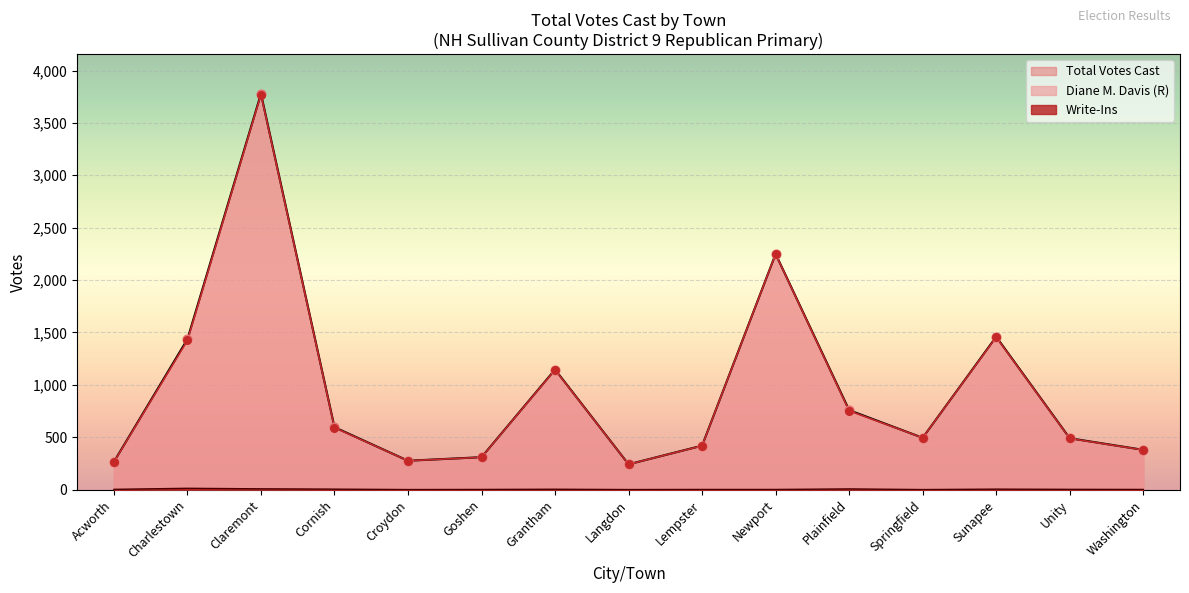

Between Washington and Grantham, which is larger?

Grantham